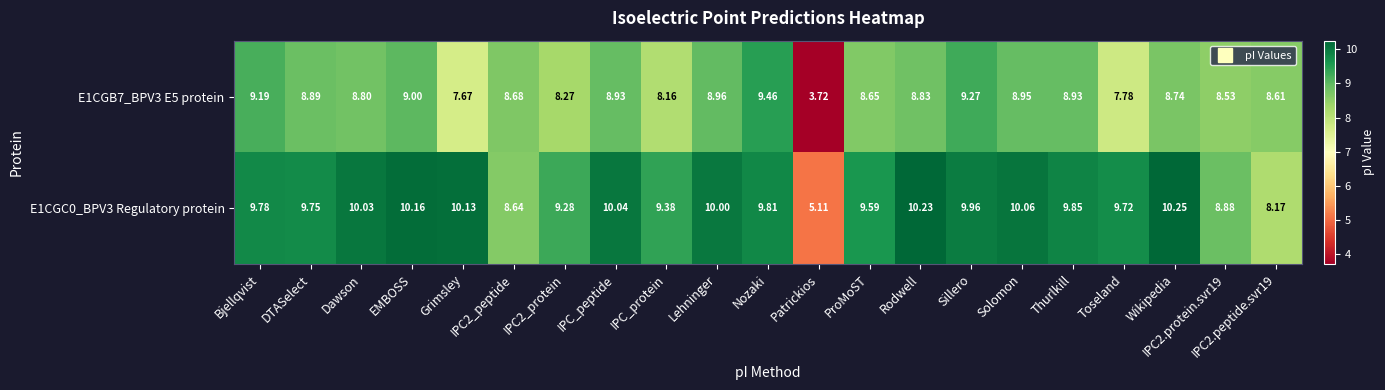

Where does the E1CGC0_BPV3 Regulatory protein series first go above 9?

Bjellqvist